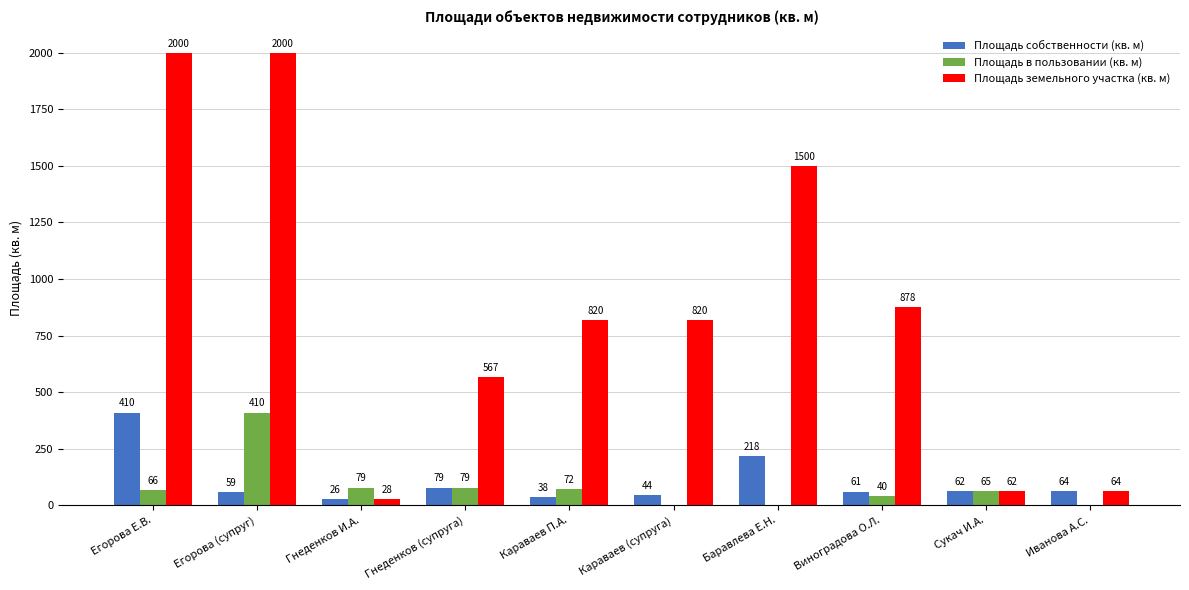

How many positive values does the Площадь в пользовании (кв. м) series have?

7